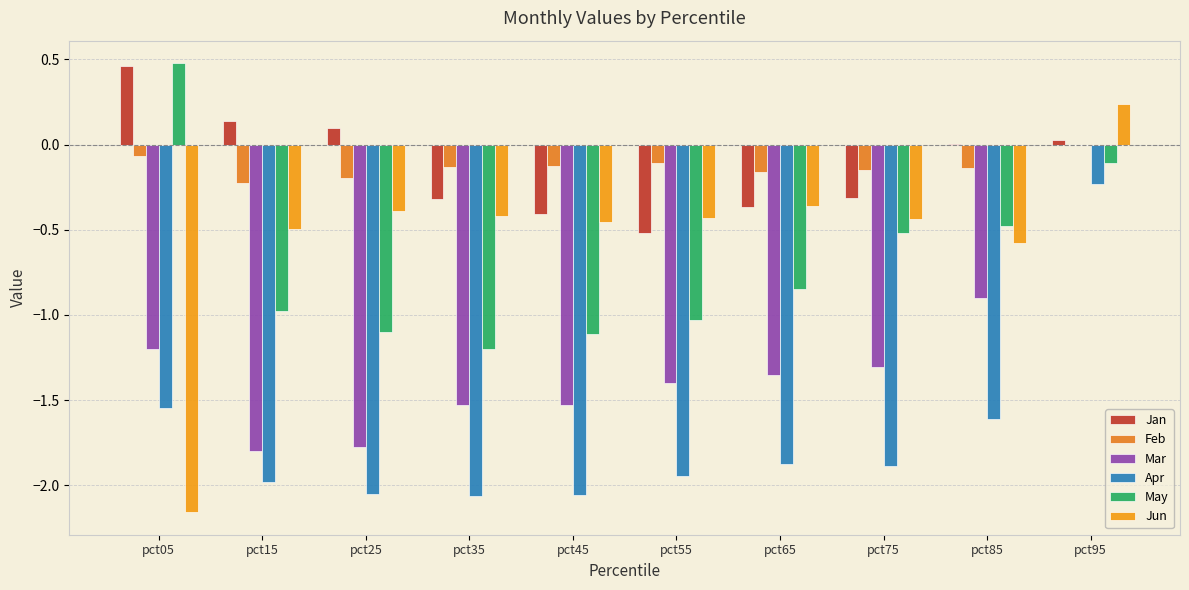

Which series changed the most between pct05 and pct15?

Jun